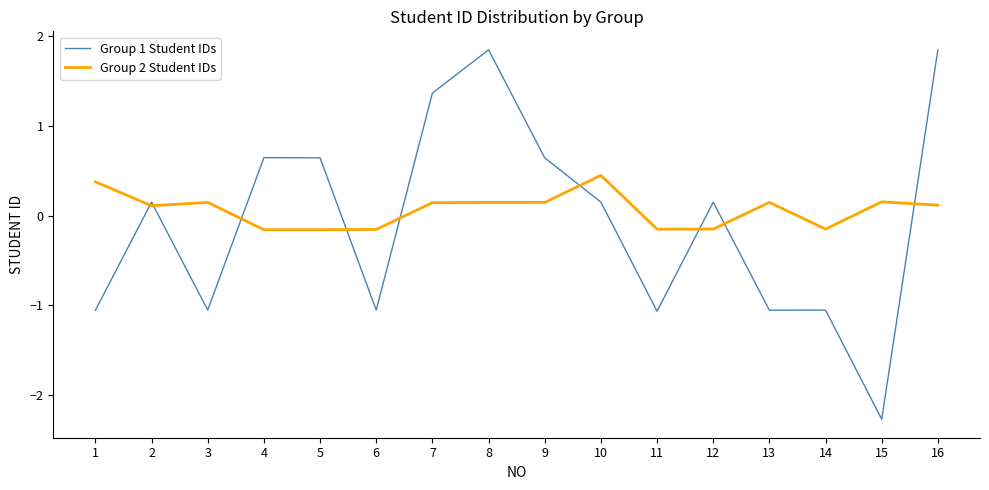

What is the difference between the Group 1 Student IDs values at 14 and 8?

2.9